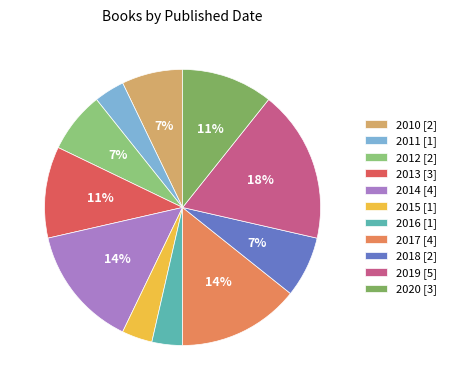

Is there any slice that represents more than half of the pie?

No